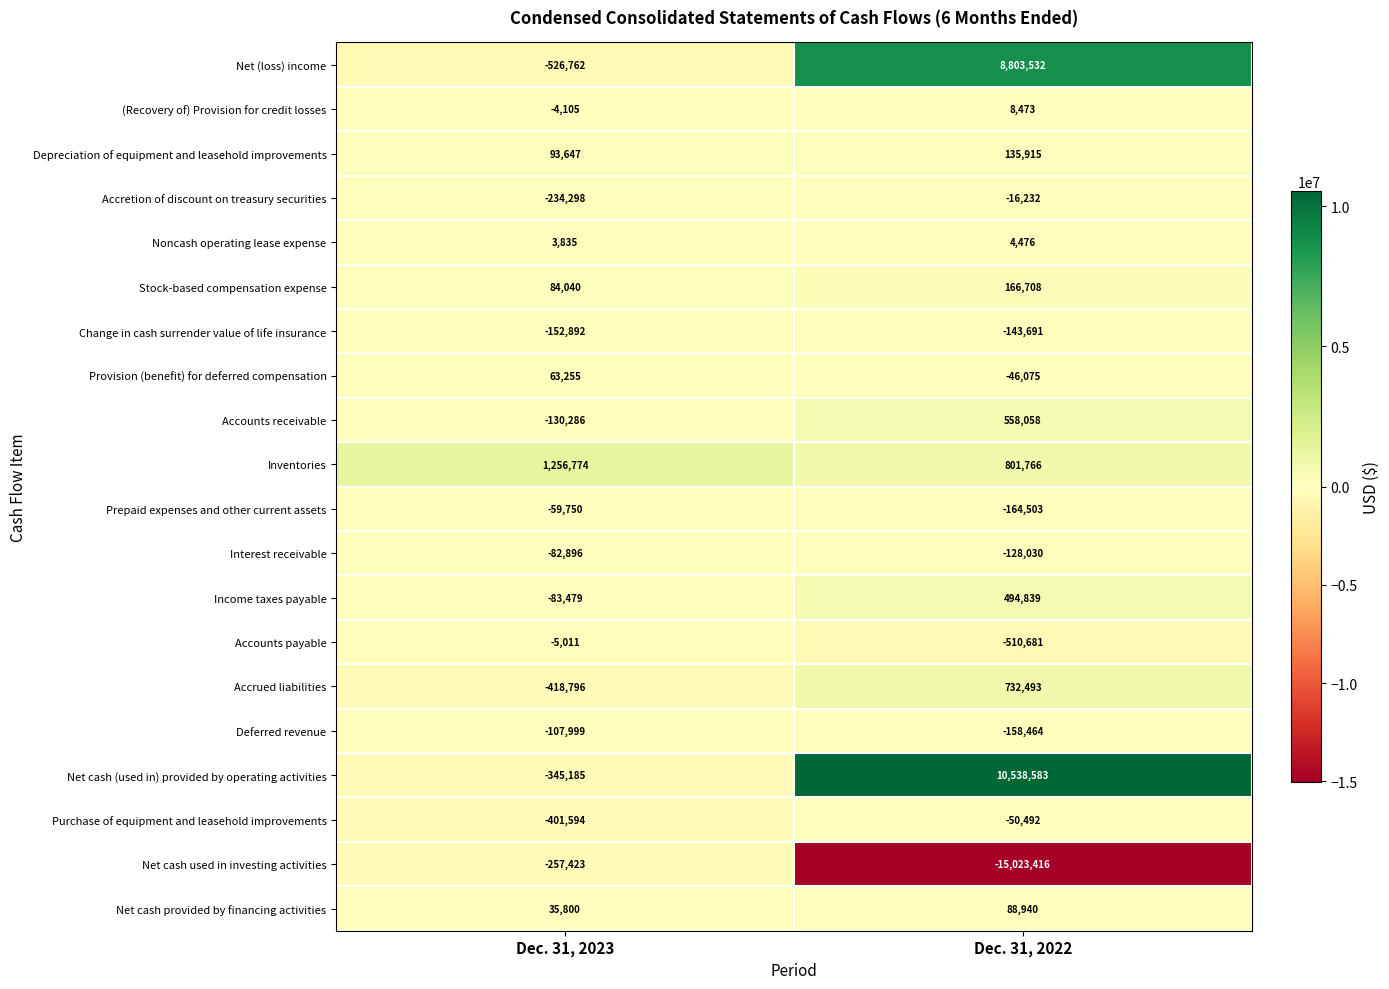

At how many categories does at least one series exceed 6437377?

1